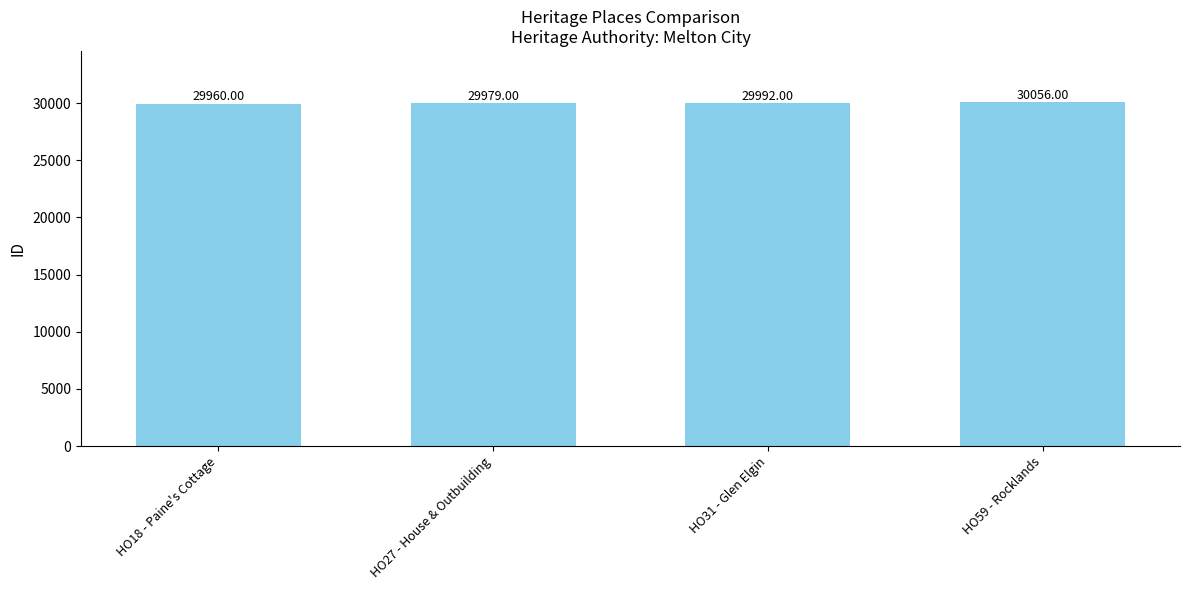

True or false: the data shows 29960 at HO18 - Paine's Cottage.

True